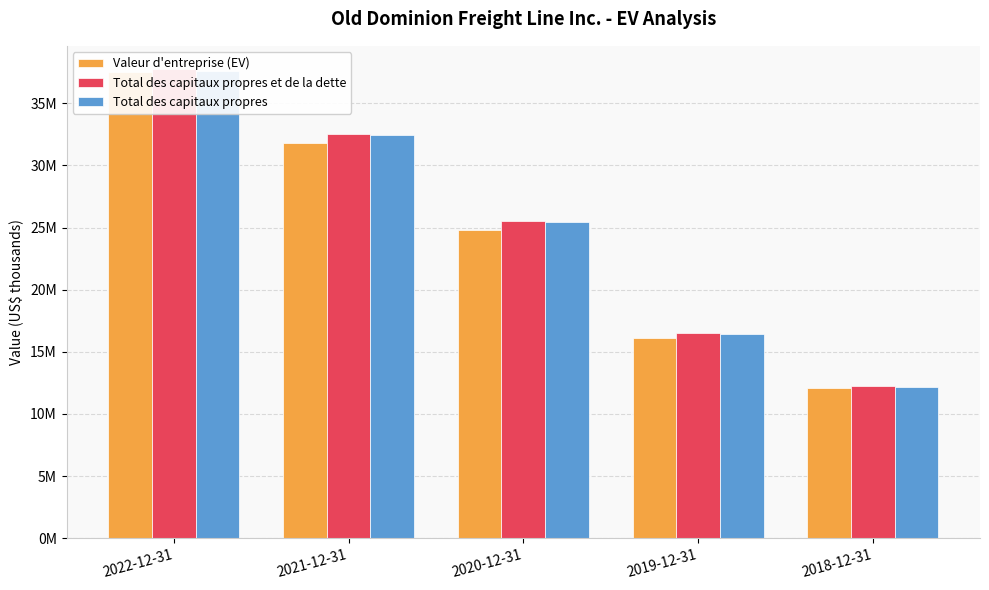

True or false: Total des capitaux propres et de la dette has a value of 11675552 at 2022-12-31.

False